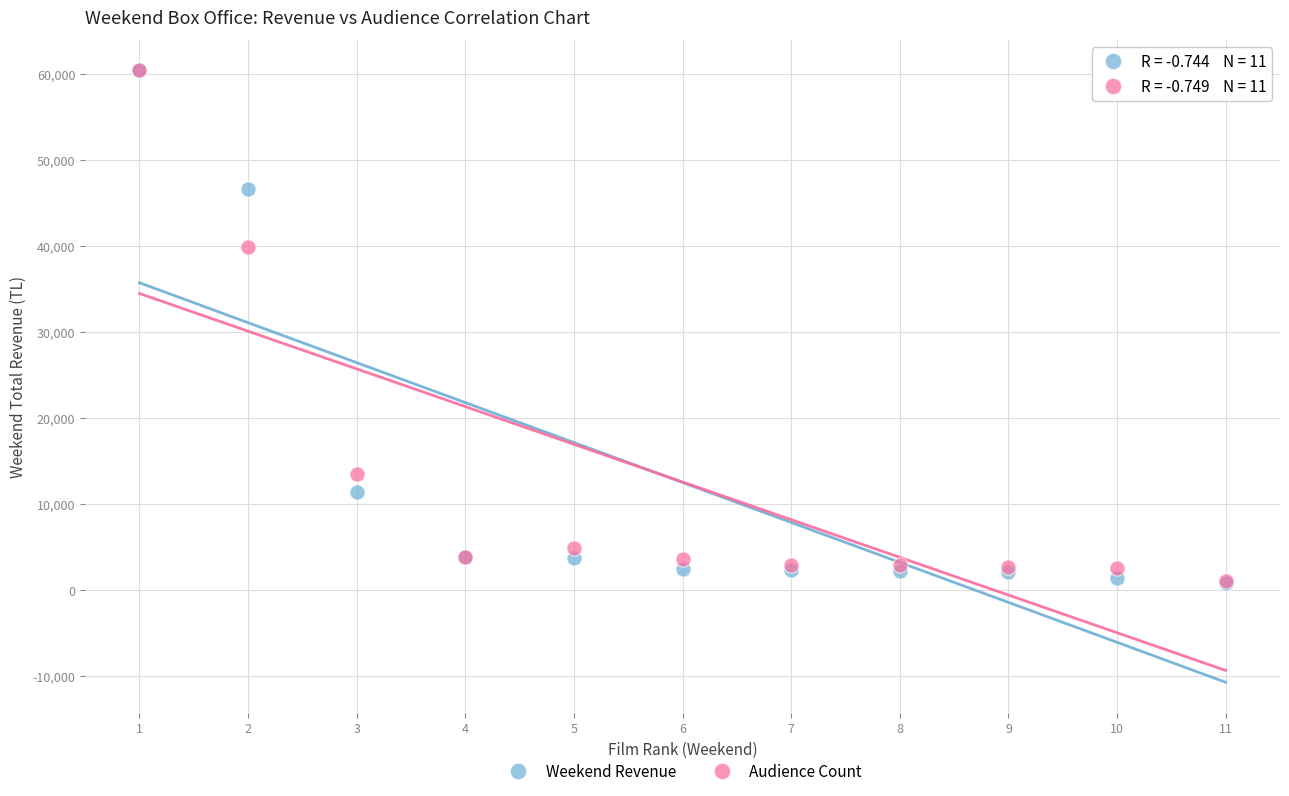

Across all series, what Y value is closest to 30627?

39865.4